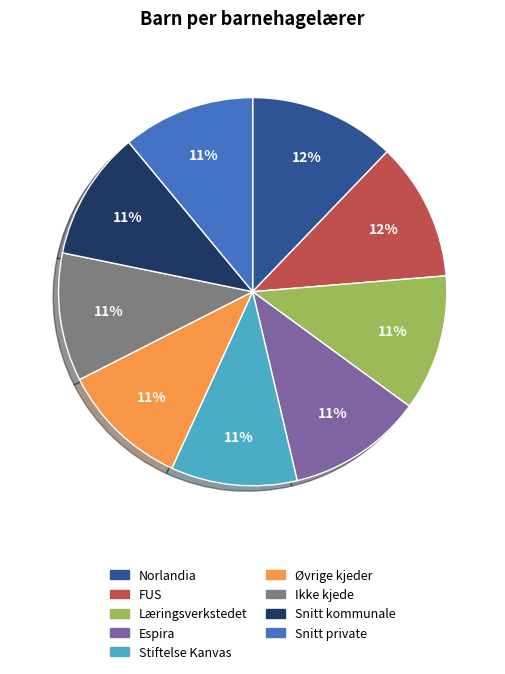

To the nearest percent, what is the combined percentage of Snitt kommunale and Norlandia?

23%